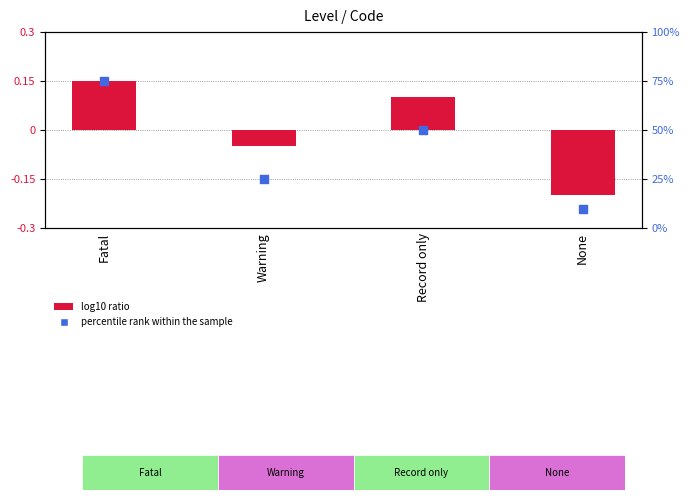

At which category is the sum across all series the highest?

Fatal